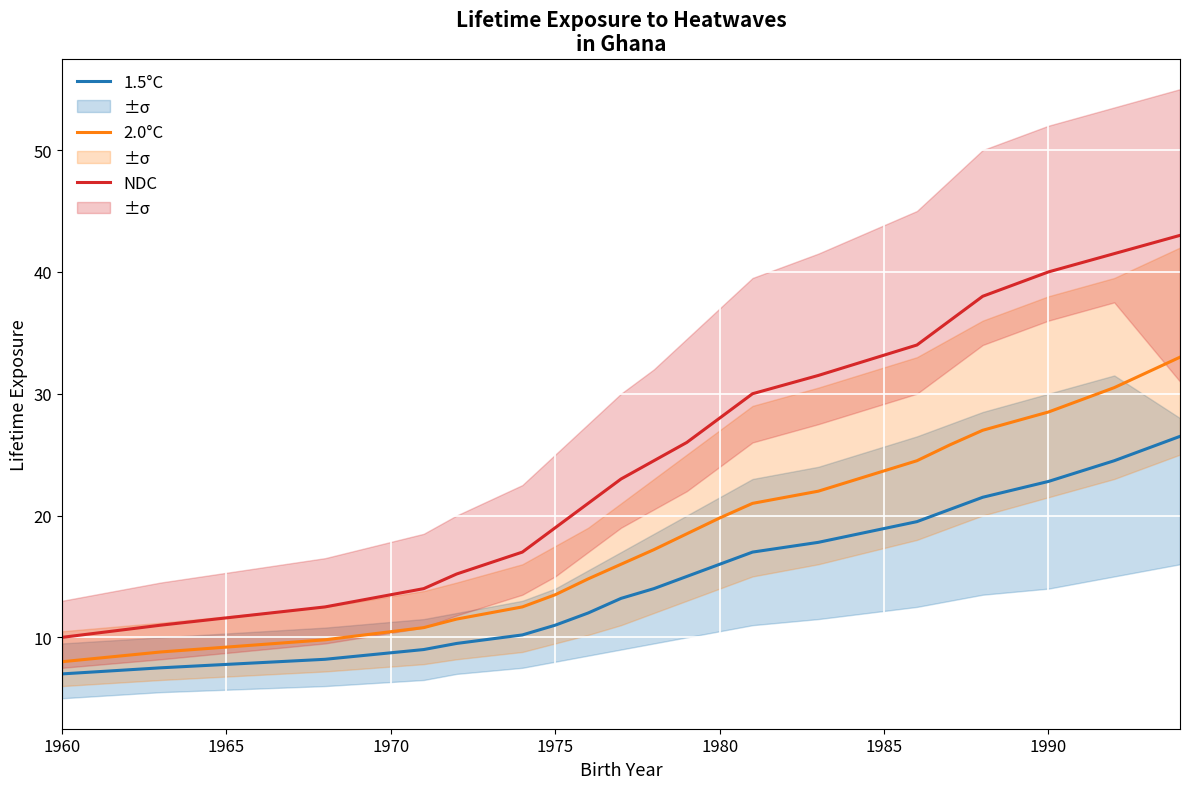

Is it true that 1.5°C equals 11.0 at 1975?

True